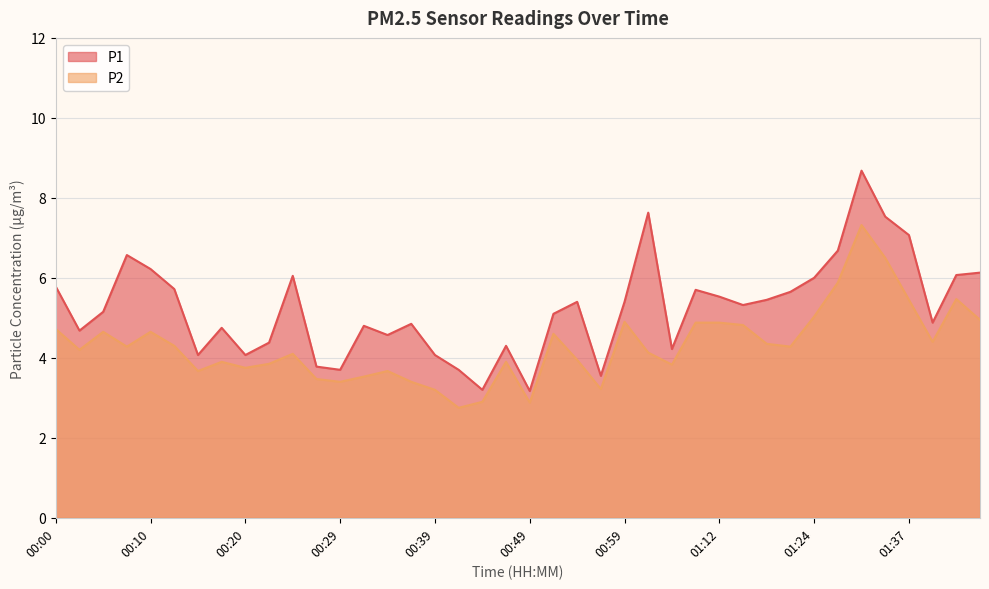

Rank the series at 00:51 from lowest to highest value.

P2, P1